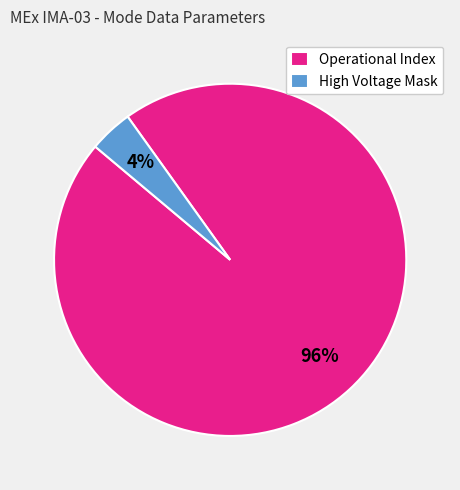

Which slice is the smallest?

High Voltage Mask